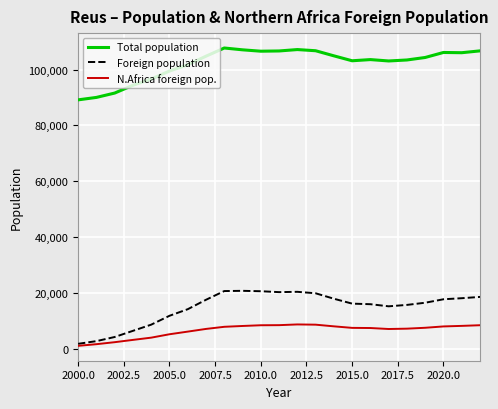

True or false: Total population and N.Africa foreign pop. cross at least once.

False